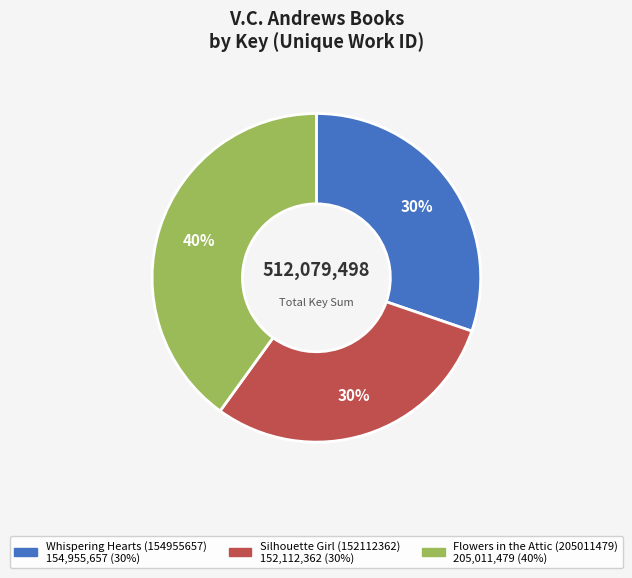

To the nearest percent, what is the combined percentage of Flowers in the Attic (205011479) and Whispering Hearts (154955657)?

70%